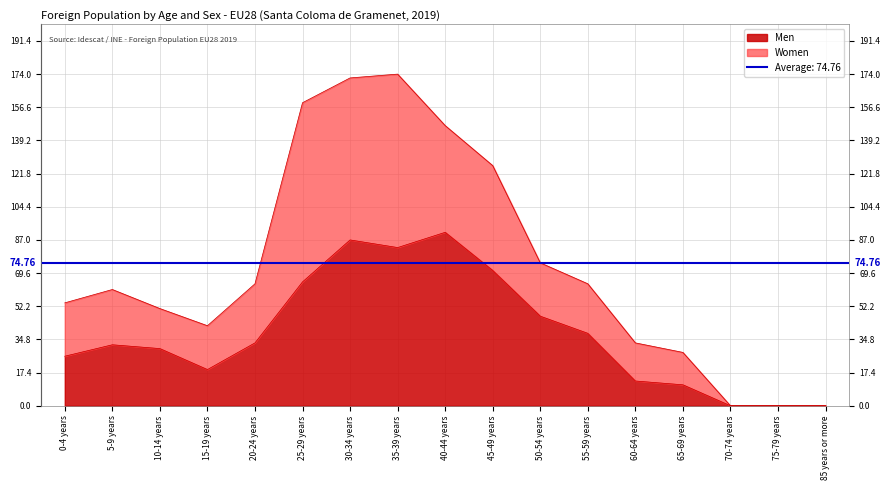

Where is the data nearest to the value 45?

50-54 years